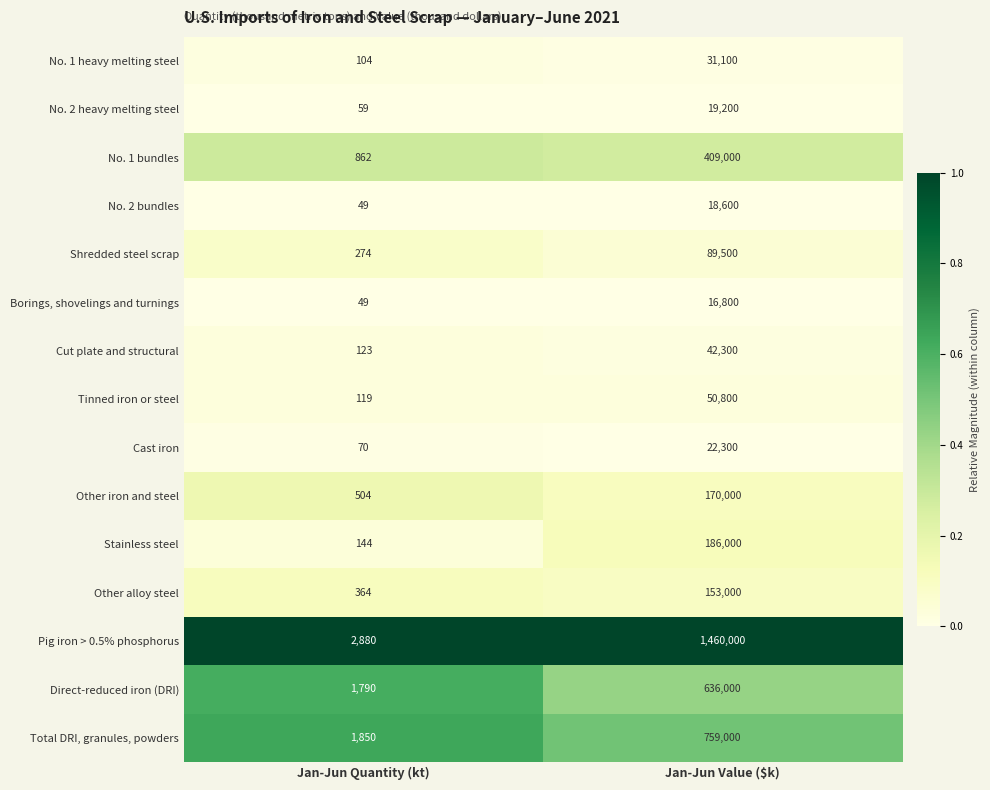

Rank the categories by Shredded steel scrap value from highest to lowest.

Jan-Jun Value ($k), Jan-Jun Quantity (kt)